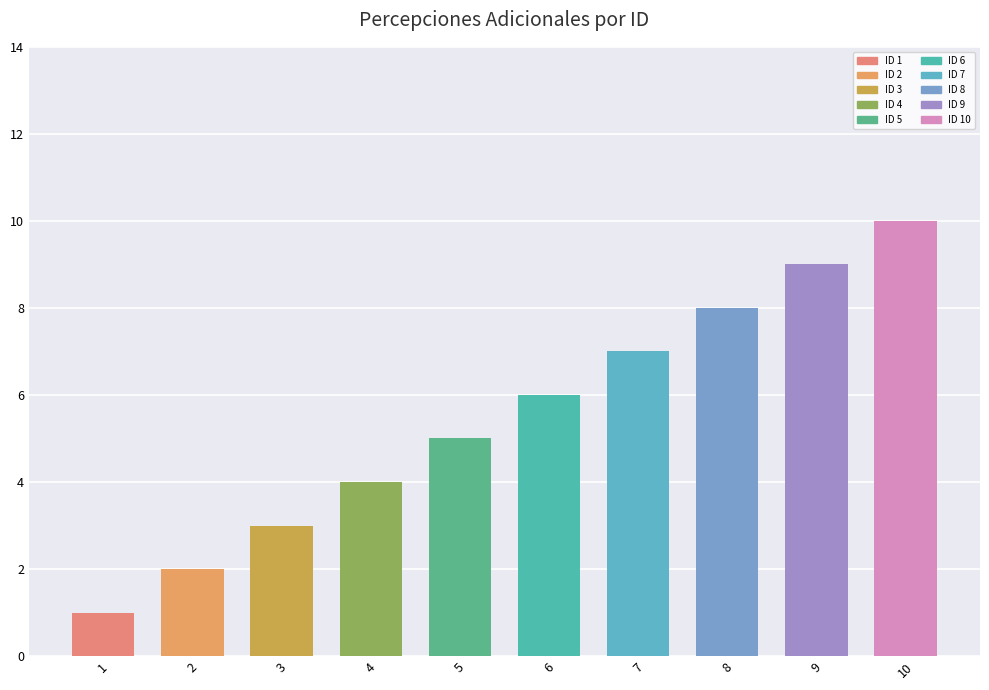

What is the value of the 8th bar from the left?

8